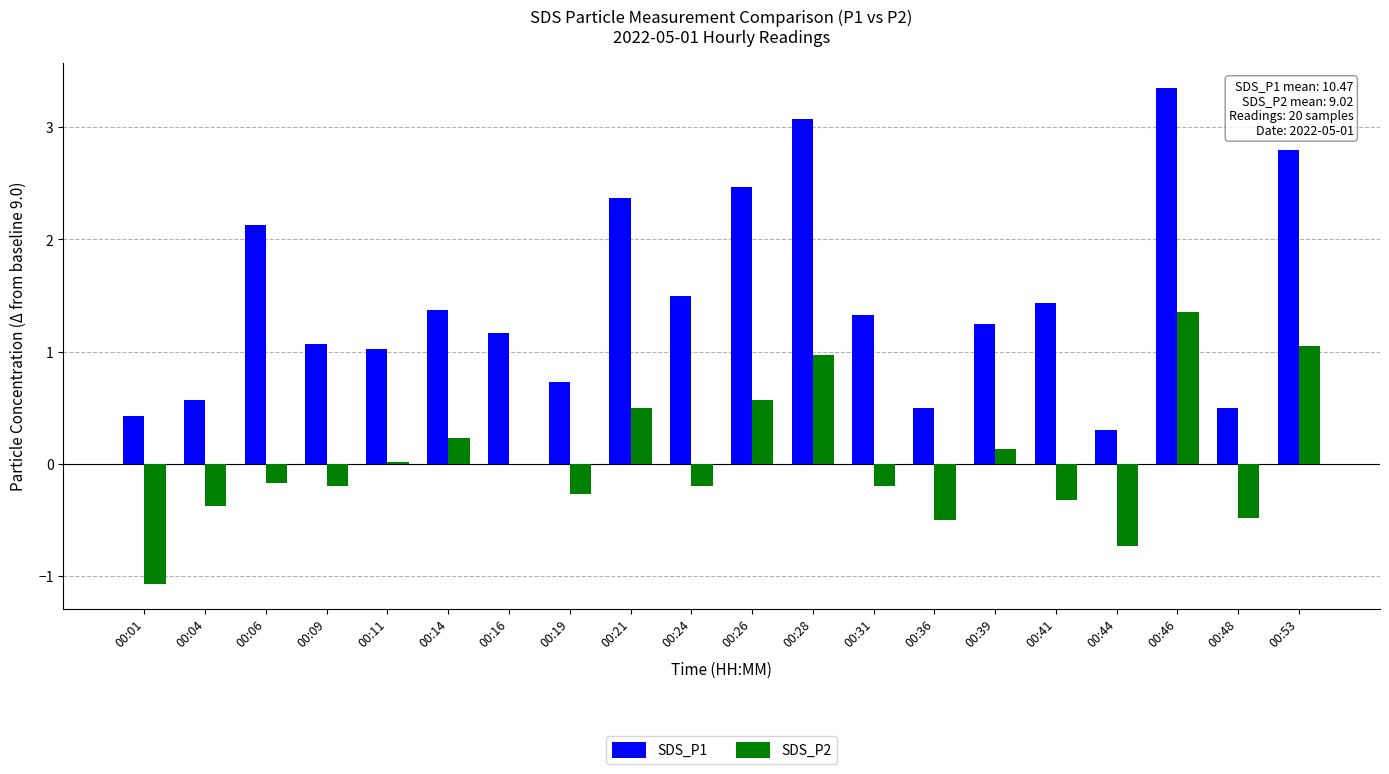

Are the bars grouped side by side (vs. stacked)?

Yes